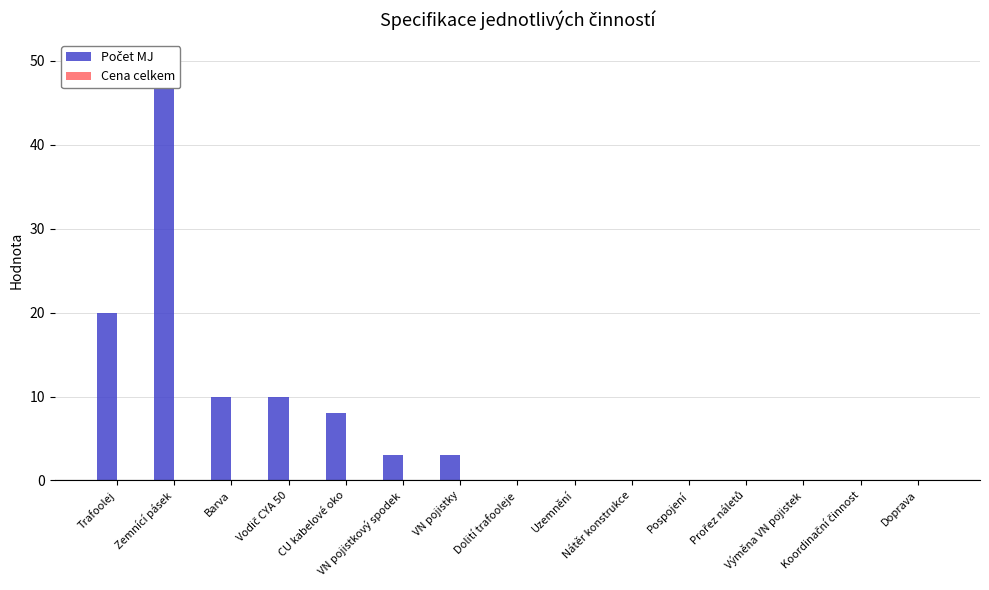

Reading right to left, list all the values displayed in this chart.

Počet MJ: 0	0	0	0	0	0	0	0	3	3	8	10	10	50	20
Cena celkem: 0	0	0	0	0	0	0	0	0	0	0	0	0	0	0